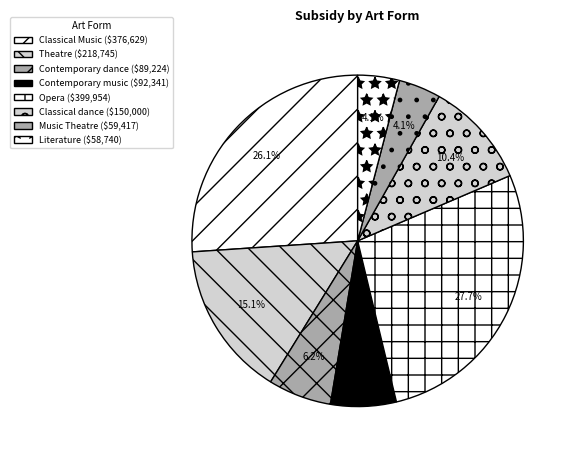

To the nearest percent, what is the difference between the Contemporary music and Opera slice percentages?

21%